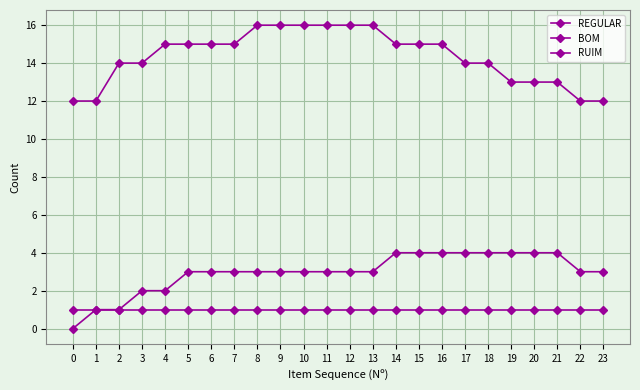

How many series are shown in this chart?

3